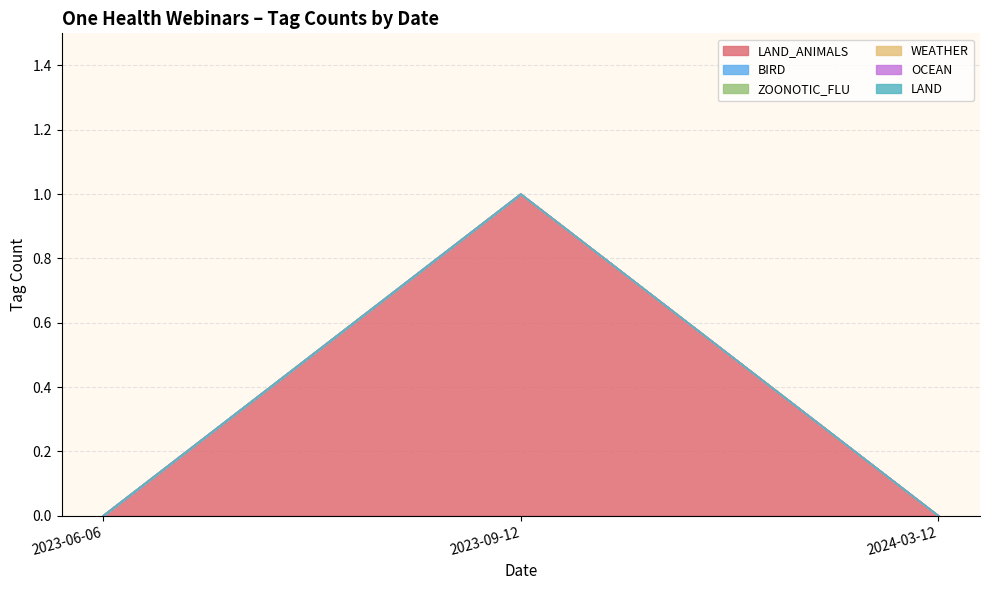

True or false: OCEAN has a value of 0 at 2023-09-12.

True